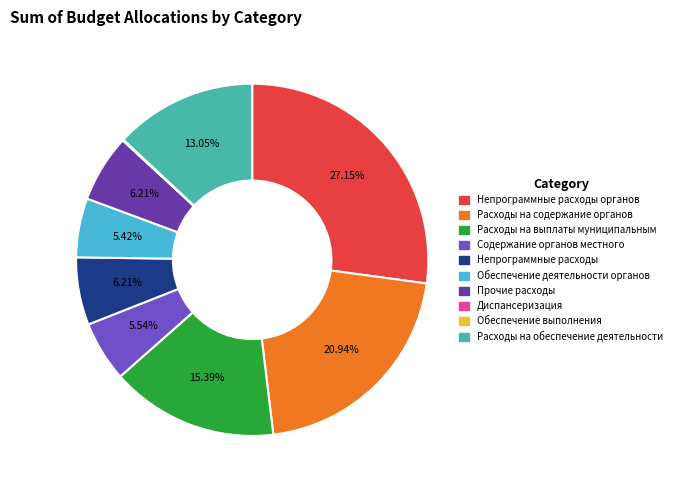

Do Содержание органов местного and Расходы на обеспечение деятельности together represent more than half of the pie?

No